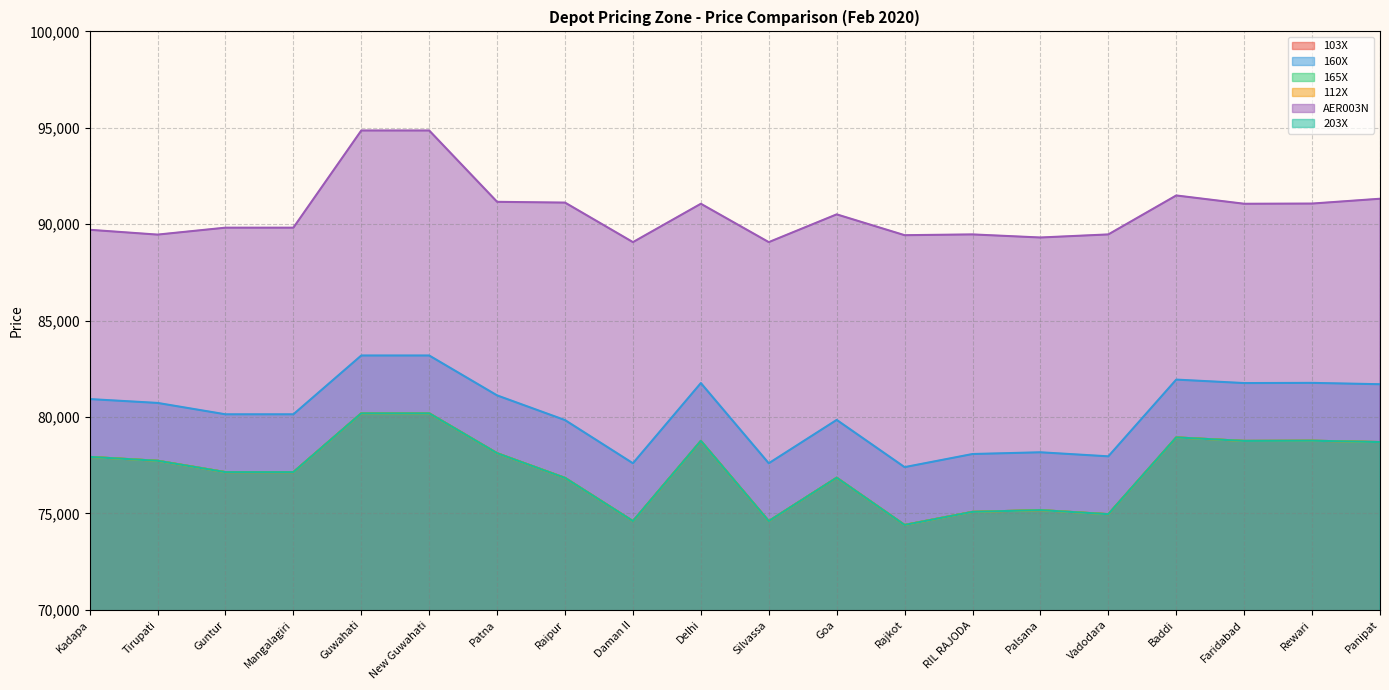

What is the sum of the 165X values at Rajkot and Daman II?

149000